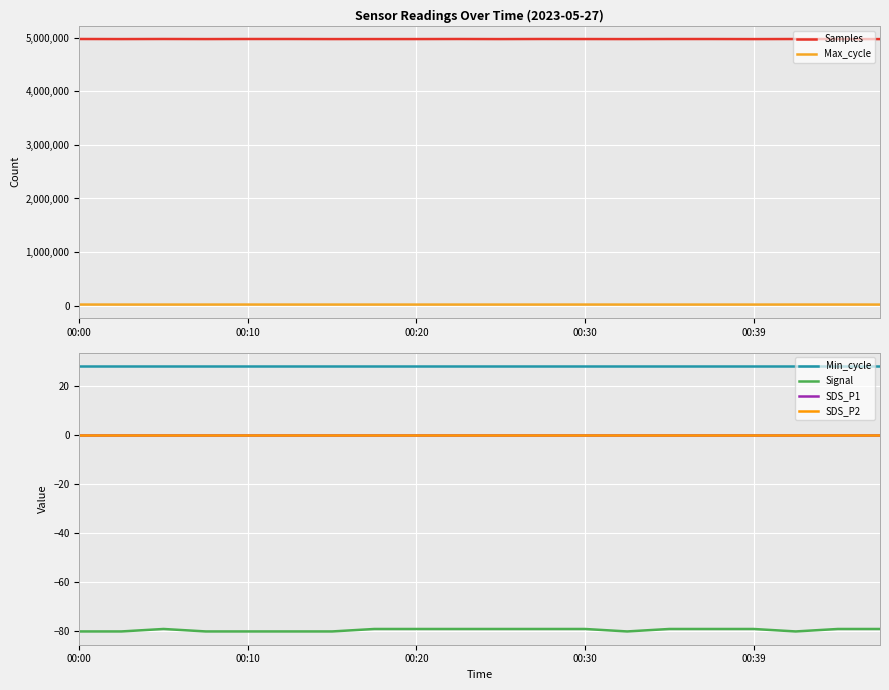

At which category is the sum across all series the highest?

00:00